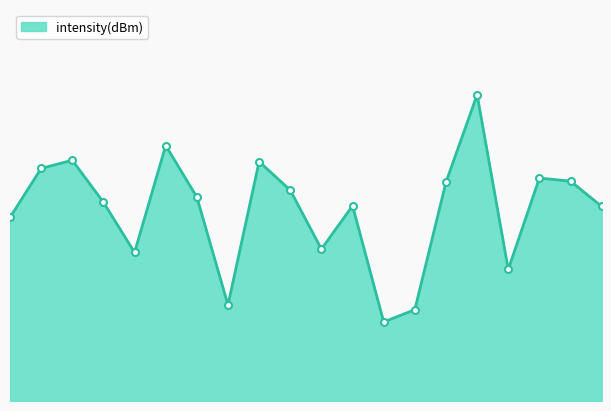

Does the chart have visible grid lines?

No